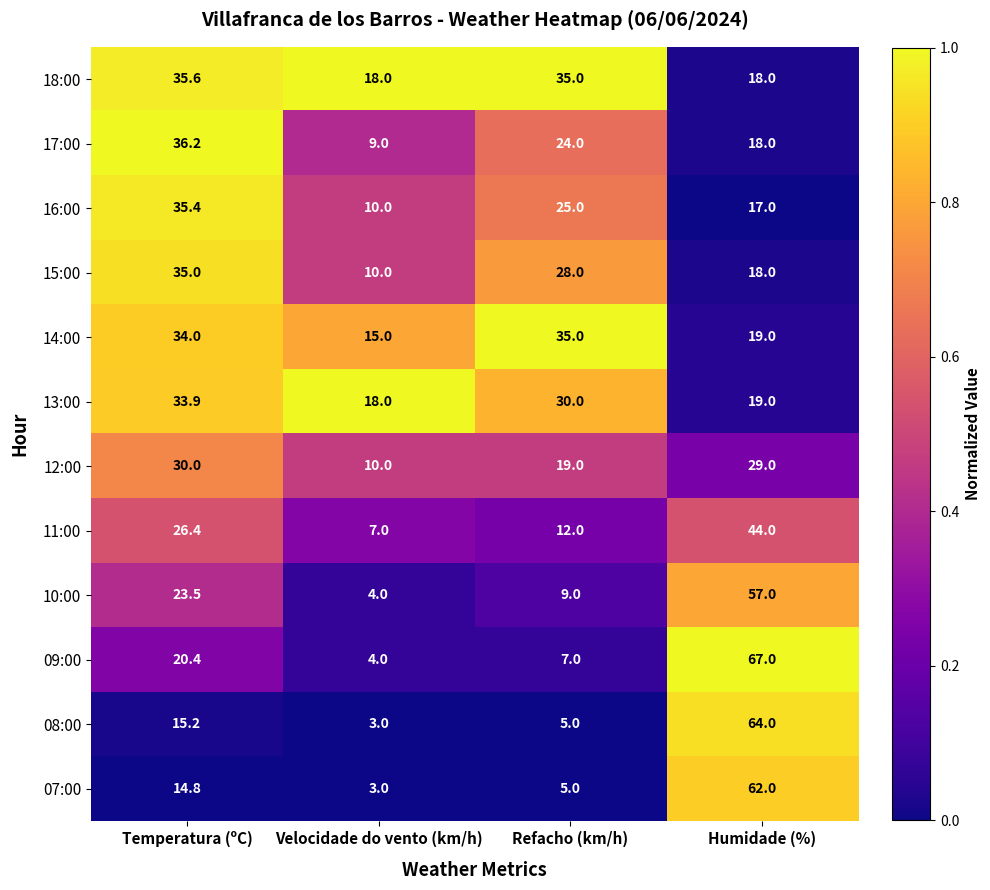

What is the difference between the highest and lowest values at Velocidade do vento (km/h)?

15.0